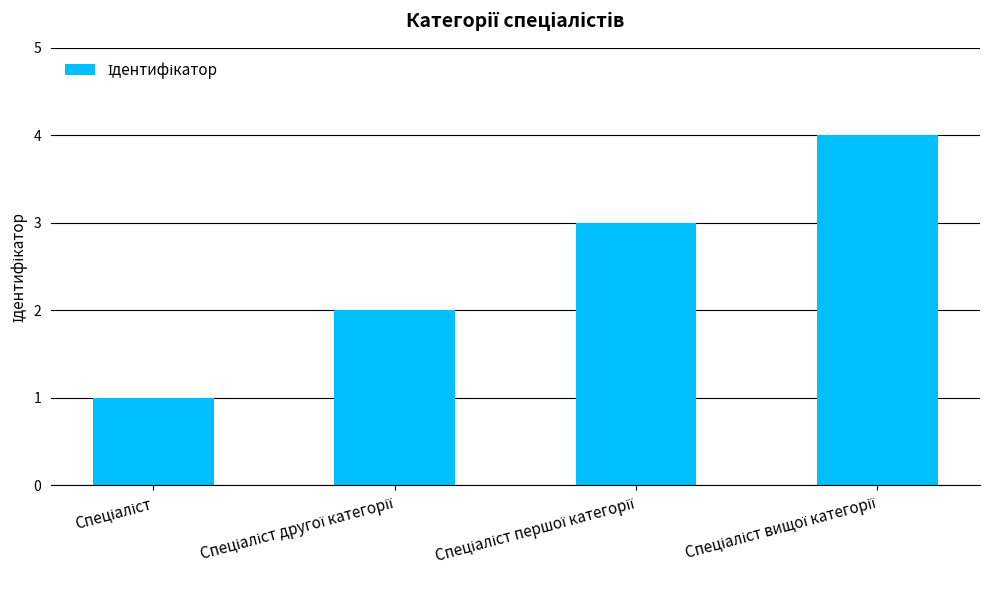

What is the minimum value shown in the chart?

1